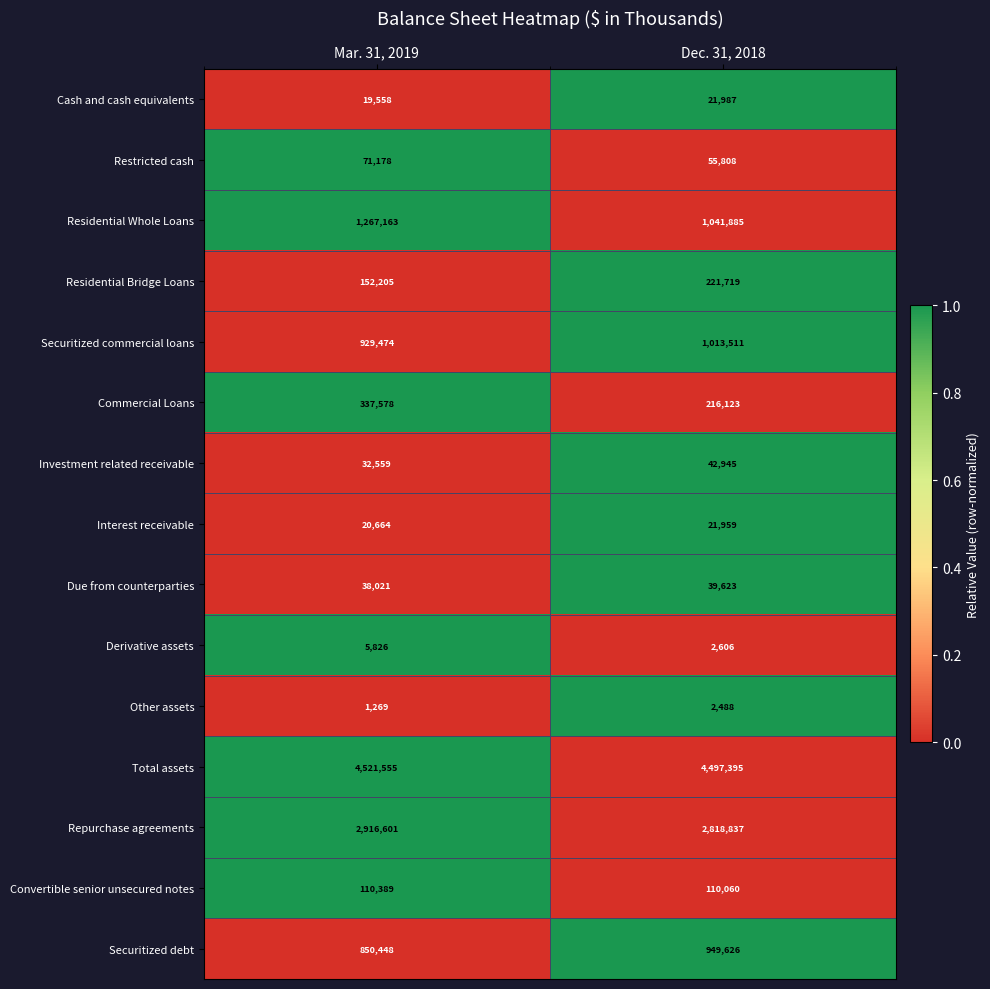

What is the difference between the highest and lowest values at Mar. 31, 2019?

4520286